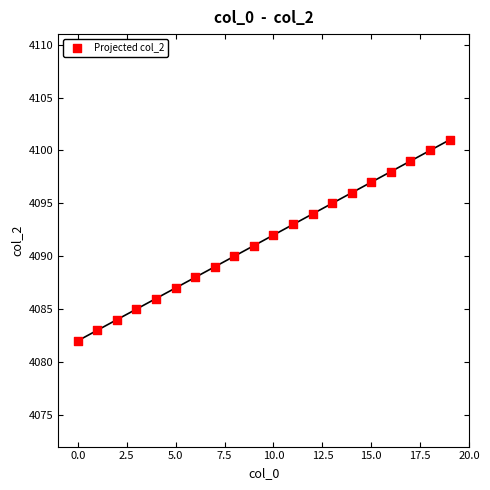

What is the range of Y values (max minus min)?

19